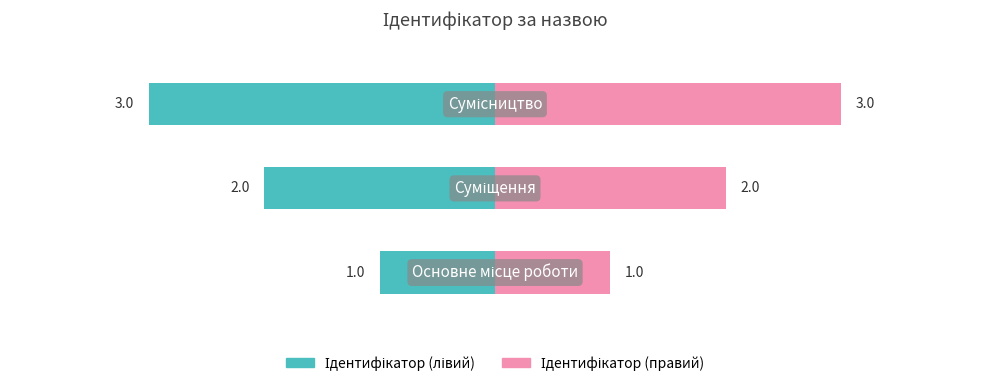

What is the average value of the Ідентифікатор (лівий) series?

-2